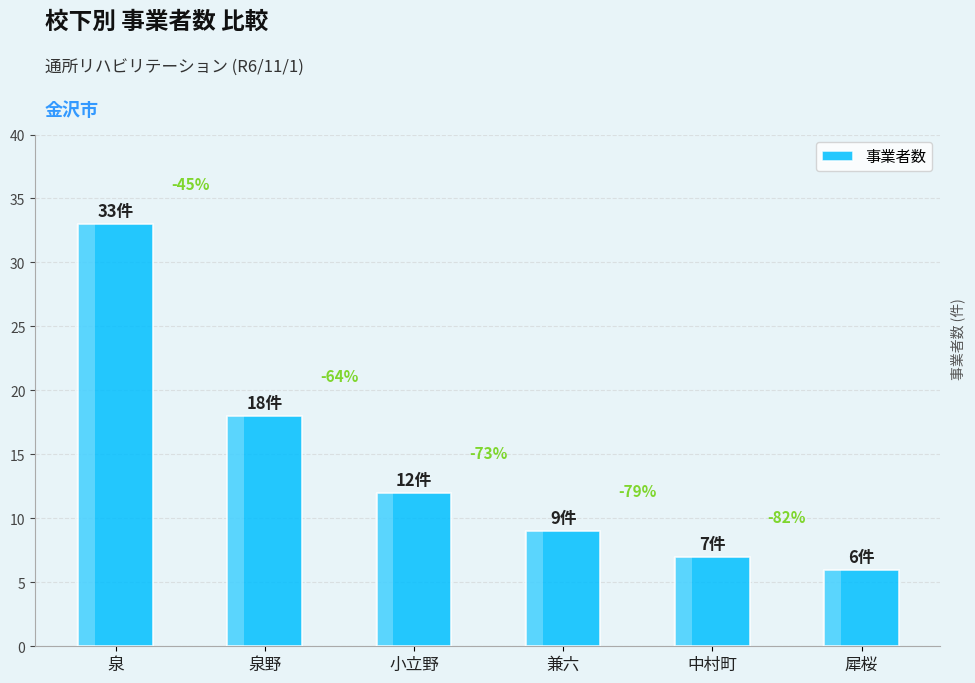

Rank the categories by value from lowest to highest.

犀桜, 中村町, 兼六, 小立野, 泉野, 泉